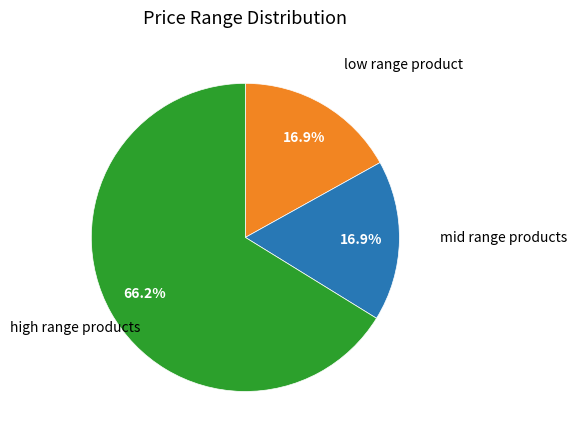

What is the largest slice in the pie chart?

high range products